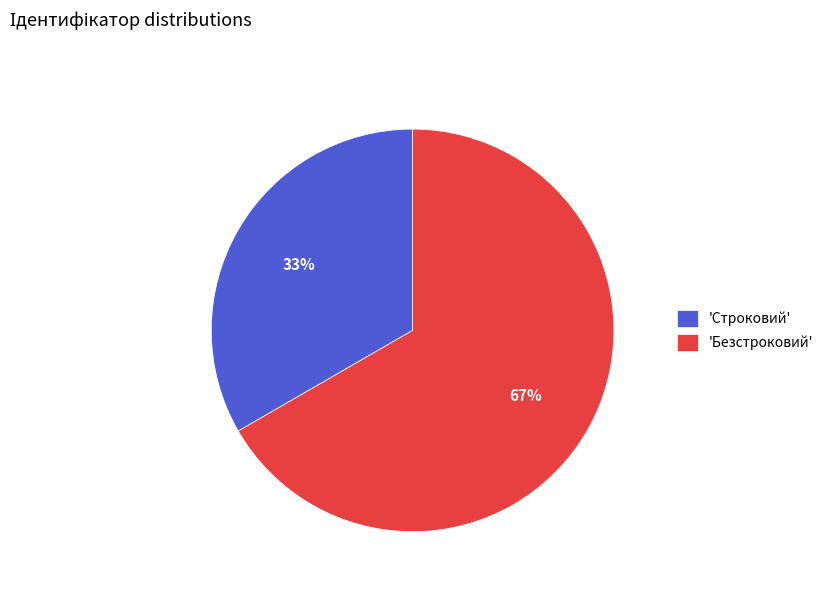

To the nearest percent, what is the combined percentage of 'Безстроковий' and 'Строковий'?

100%